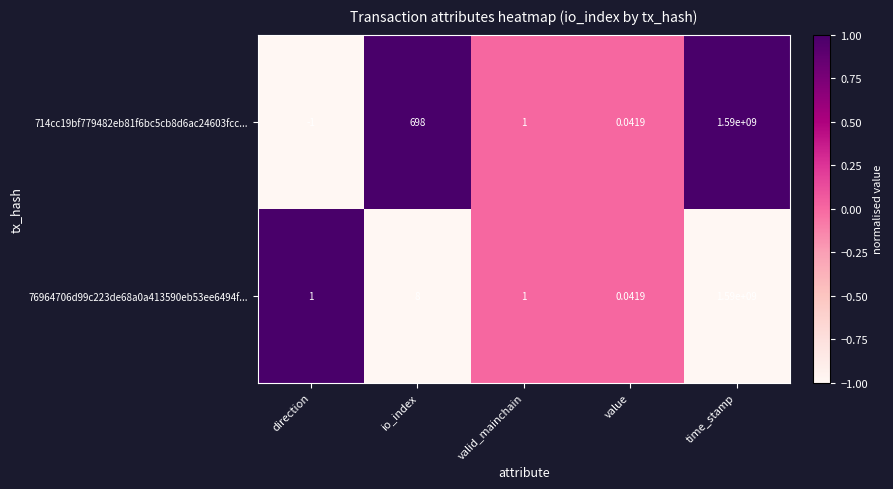

At which label does 714cc19bf779482eb81f6bc5cb8d6ac24603fcc... reach its minimum?

direction